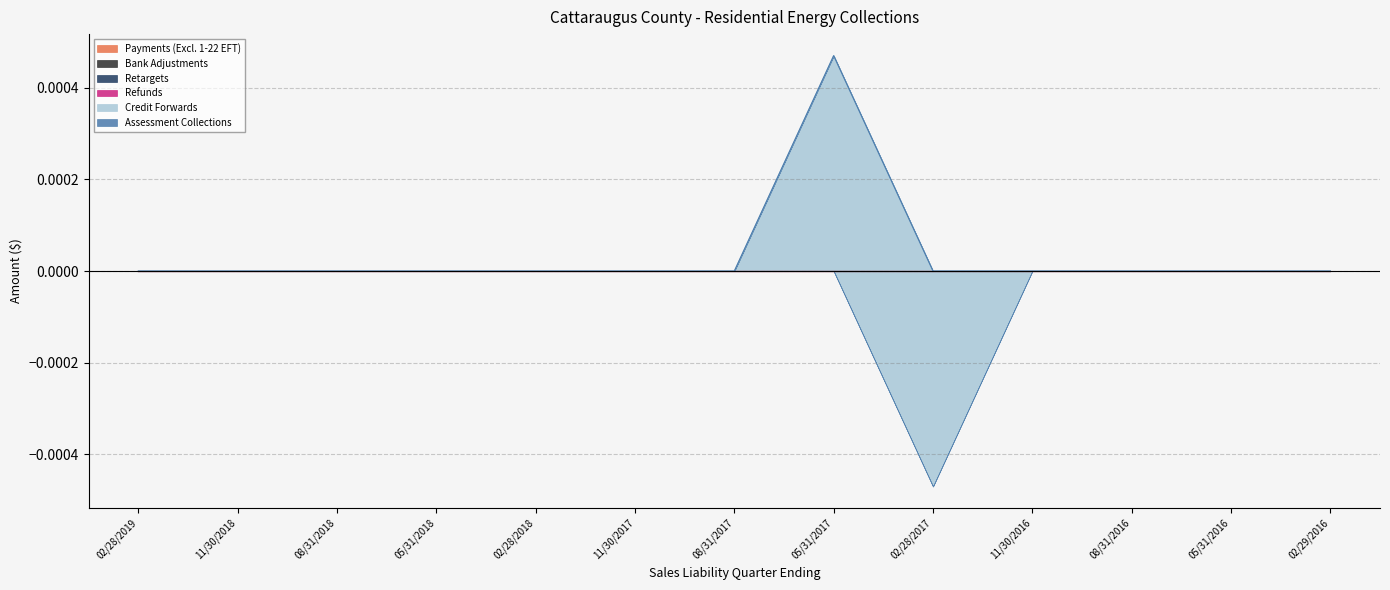

What position from the right is 08/31/2018?

11